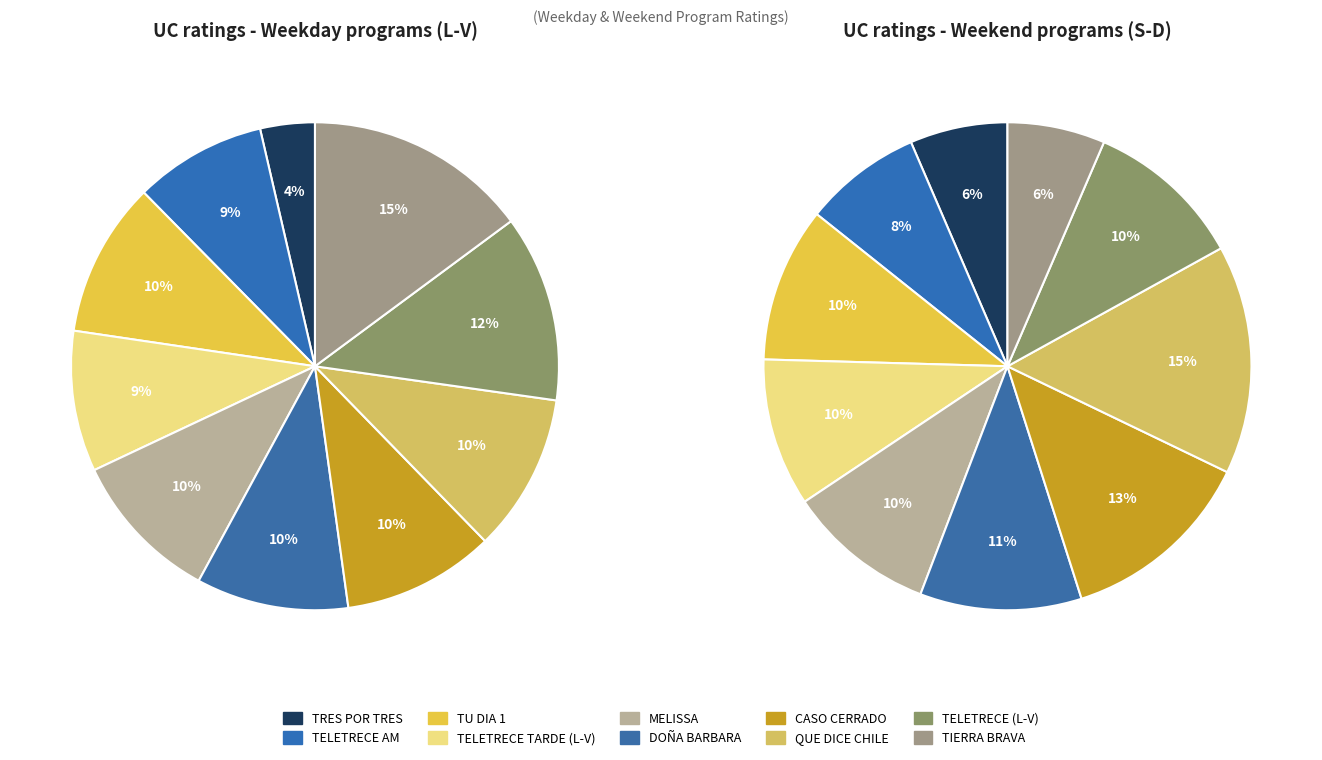

True or false: MELISSA accounts for 10% of the total.

True